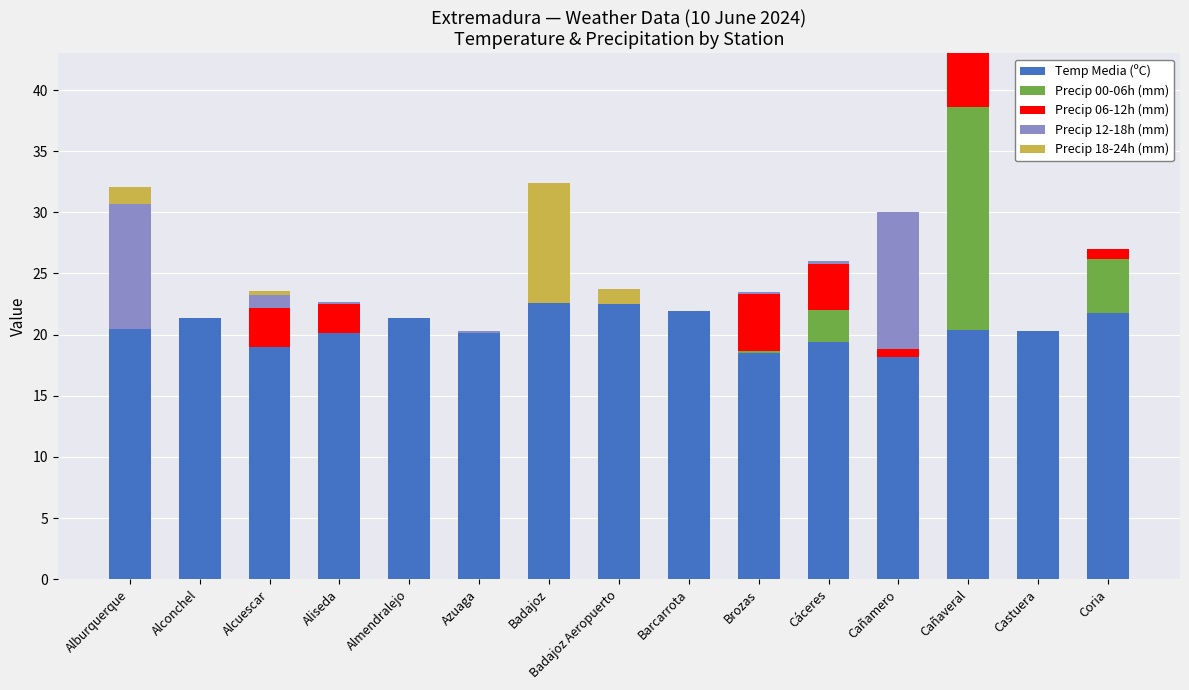

What is the highest value of the Temp Media (ºC) series?

22.6